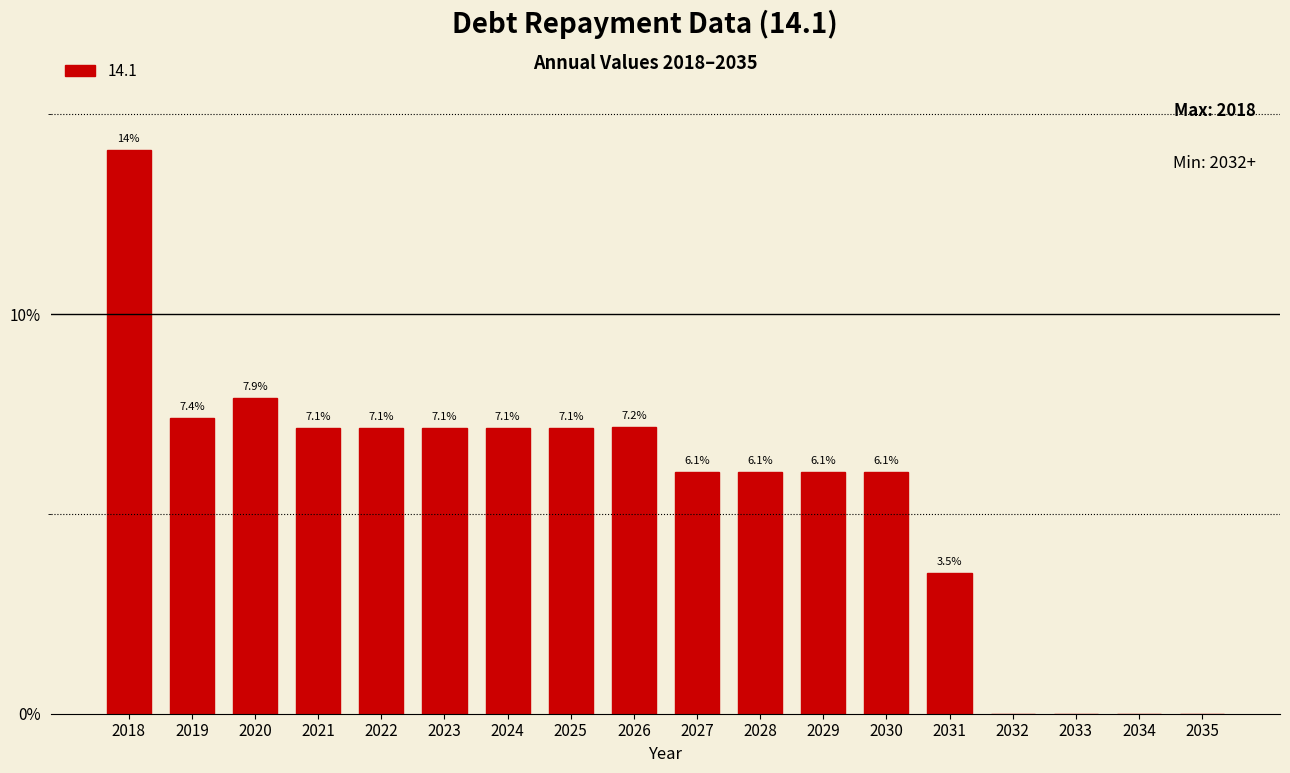

Reading right to left, what are all the values shown in this chart?

2035=0.0	2034=0.0	2033=0.0	2032=0.0	2031=3.5	2030=6.1	2029=6.1	2028=6.1	2027=6.1	2026=7.2	2025=7.1	2024=7.1	2023=7.1	2022=7.1	2021=7.1	2020=7.9	2019=7.4	2018=14.1